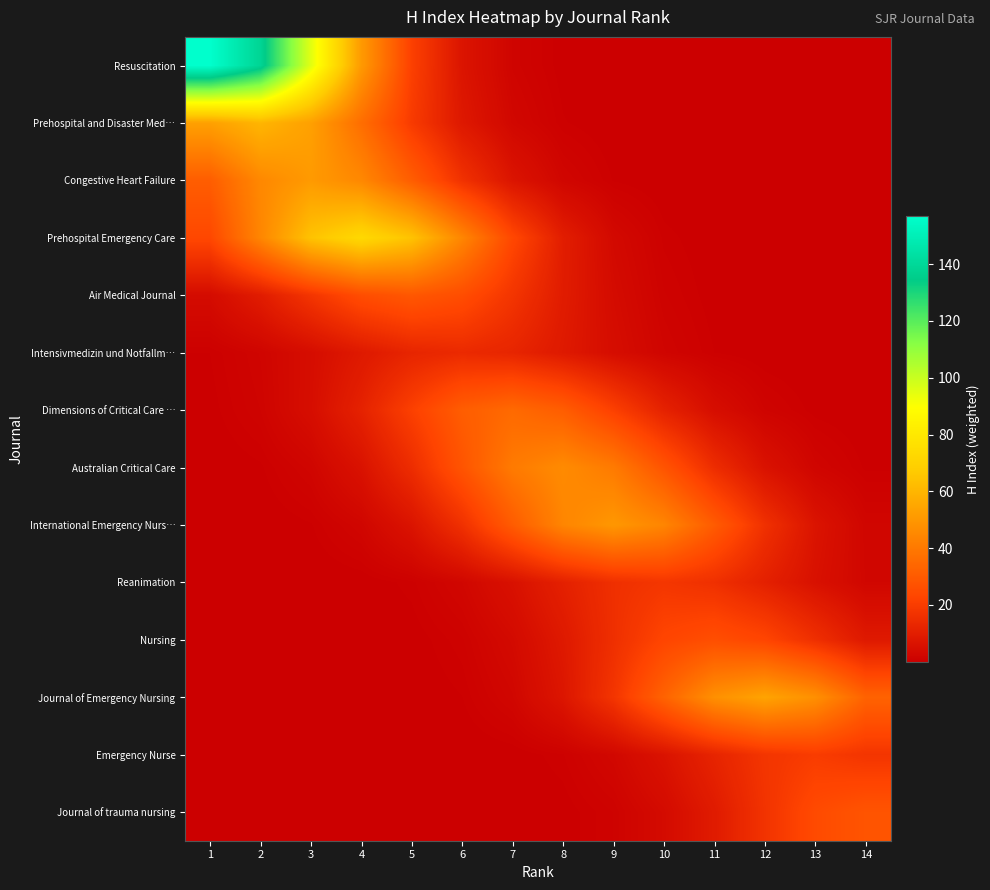

Reading left to right, list all the values displayed in this chart.

Resuscitation: 1=157.0	2=138.6	3=95.2	4=51.0	5=21.2	6=6.9	7=1.7	8=0.3	9=0.1	10=0.0	11=0.0	12=0.0	13=0.0	14=0.0
Prehospital and Disaster Med…: 1=52.9	2=60.0	3=52.9	4=36.4	5=19.5	6=8.1	7=2.6	8=0.7	9=0.1	10=0.0	11=0.0	12=0.0	13=0.0	14=0.0
Congestive Heart Failure: 1=30.9	2=45.0	3=51.0	4=45.0	5=30.9	6=16.6	7=6.9	8=2.2	9=0.6	10=0.1	11=0.0	12=0.0	13=0.0	14=0.0
Prehospital Emergency Care: 1=23.7	2=44.3	3=64.4	4=73.0	5=64.4	6=44.3	7=23.7	8=9.9	9=3.2	10=0.8	11=0.2	12=0.0	13=0.0	14=0.0
Air Medical Journal: 1=3.9	2=9.4	3=17.6	4=25.6	5=29.0	6=25.6	7=17.6	8=9.4	9=3.9	10=1.3	11=0.3	12=0.1	13=0.0	14=0.0
Intensivmedizin und Notfallm…: 1=0.6	2=1.9	3=4.5	4=8.5	5=12.4	6=14.0	7=12.4	8=8.5	9=4.5	10=1.9	11=0.6	12=0.2	13=0.0	14=0.0
Dimensions of Critical Care …: 1=0.4	2=1.5	3=4.7	4=11.4	5=21.2	6=30.9	7=35.0	8=30.9	9=21.2	10=11.4	11=4.7	12=1.5	13=0.4	14=0.1
Australian Critical Care: 1=0.1	2=0.5	3=2.0	4=6.2	5=14.9	6=27.9	7=40.6	8=46.0	9=40.6	10=27.9	11=14.9	12=6.2	13=2.0	14=0.5
International Emergency Nurs…: 1=0.0	2=0.1	3=0.6	4=2.2	5=6.8	6=16.2	7=30.3	8=44.1	9=50.0	10=44.1	11=30.3	12=16.2	13=6.8	14=2.2
Reanimation: 1=0.0	2=0.0	3=0.0	4=0.2	5=0.8	6=2.4	7=5.8	8=10.9	9=15.9	10=18.0	11=15.9	12=10.9	13=5.8	14=2.4
Nursing: 1=0.0	2=0.0	3=0.0	4=0.1	5=0.3	6=1.1	7=3.5	8=8.4	9=15.8	10=22.9	11=26.0	12=22.9	13=15.8	14=8.4
Journal of Emergency Nursing: 1=0.0	2=0.0	3=0.0	4=0.0	5=0.1	6=0.6	7=2.4	8=7.3	9=17.5	10=32.8	11=47.7	12=54.0	13=47.7	14=32.8
Emergency Nurse: 1=0.0	2=0.0	3=0.0	4=0.0	5=0.0	6=0.0	7=0.2	8=0.9	9=2.7	10=6.5	11=12.1	12=17.6	13=20.0	14=17.6
Journal of trauma nursing: 1=0.0	2=0.0	3=0.0	4=0.0	5=0.0	6=0.0	7=0.1	8=0.3	9=1.2	10=3.8	11=9.1	12=17.0	13=24.7	14=28.0